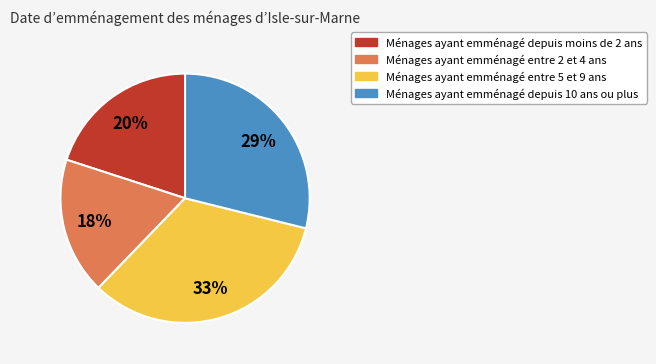

To the nearest percent, what is the average slice percentage?

25%